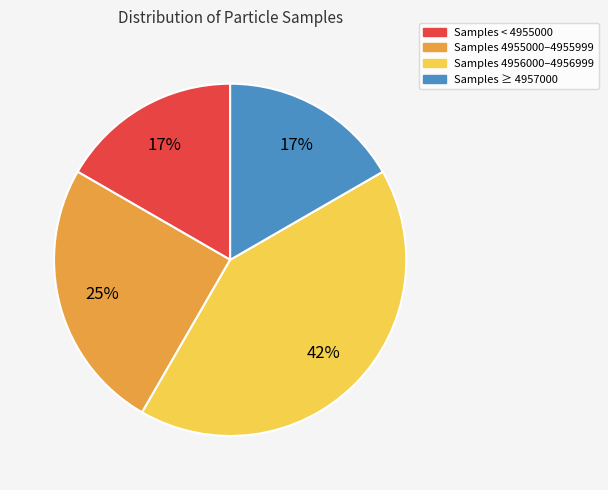

Count the number of slices in the pie.

4